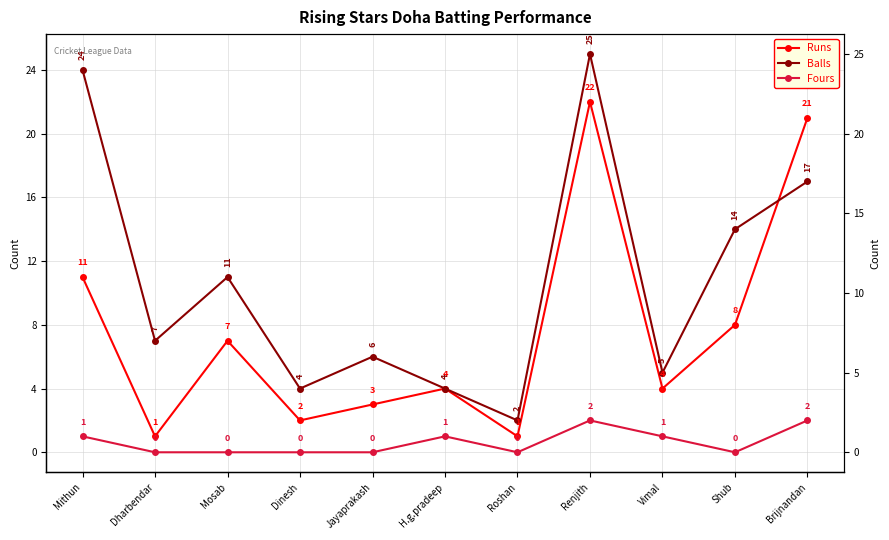

What is the average value of the Runs series?

8